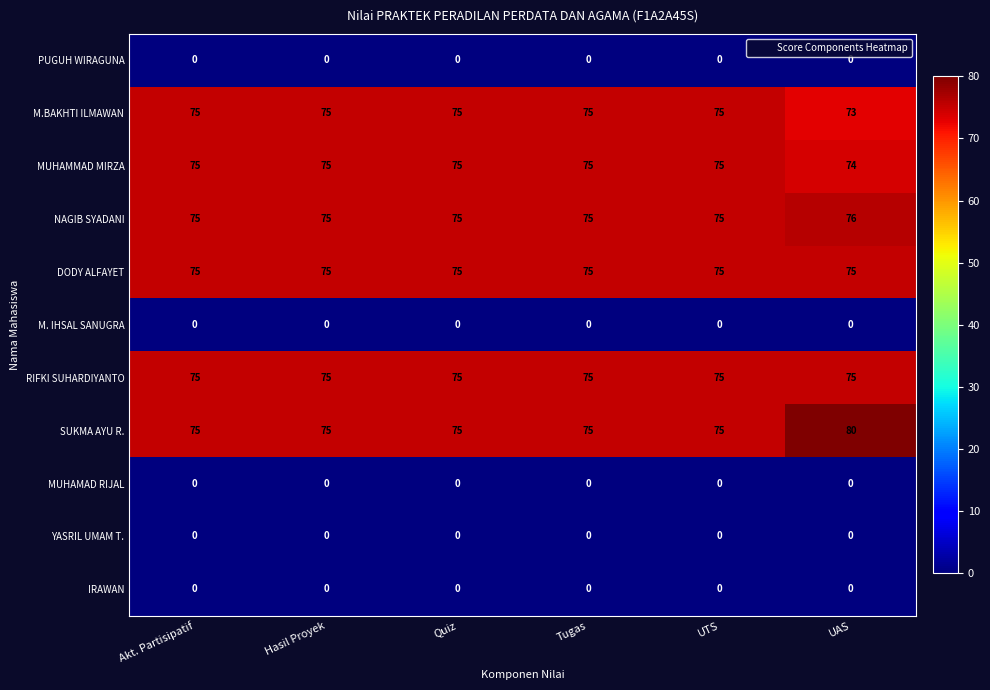

Which label corresponds to the largest value in the chart?

UAS